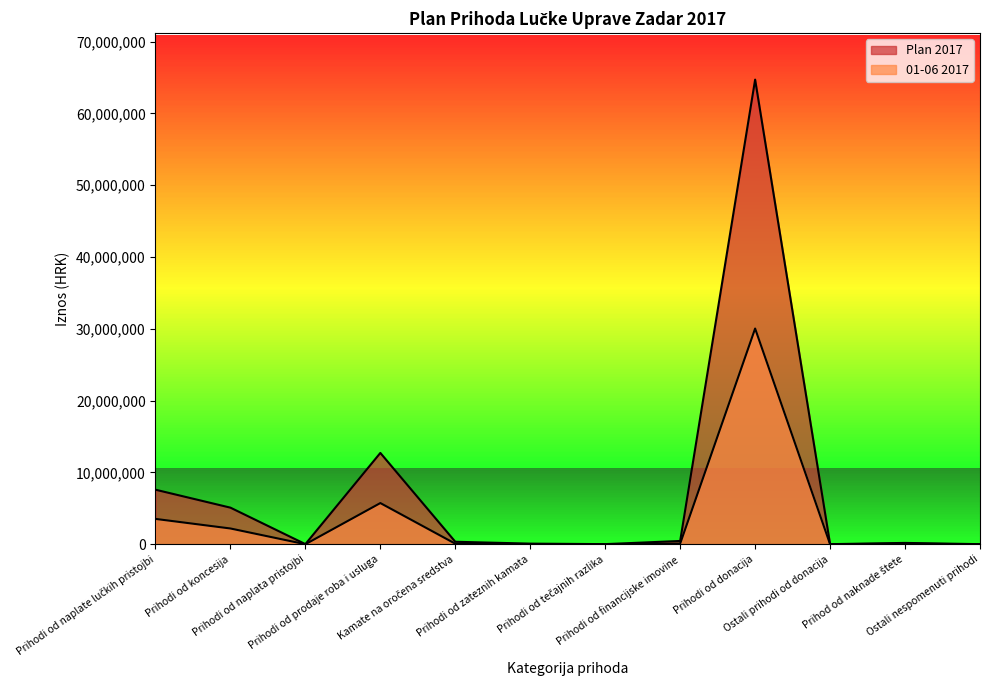

At which label is 01-06 2017 closest to 15020481?

Prihodi od prodaje roba i usluga